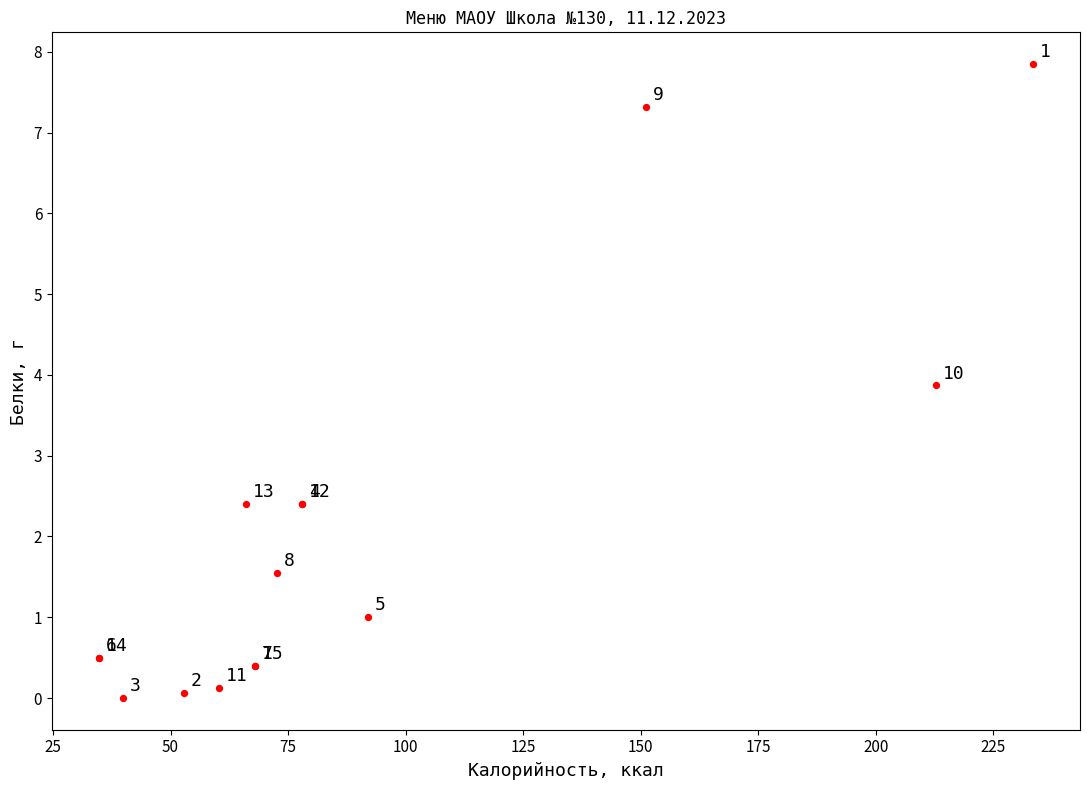

What Y value in the scatter plot is closest to 3?

2.4